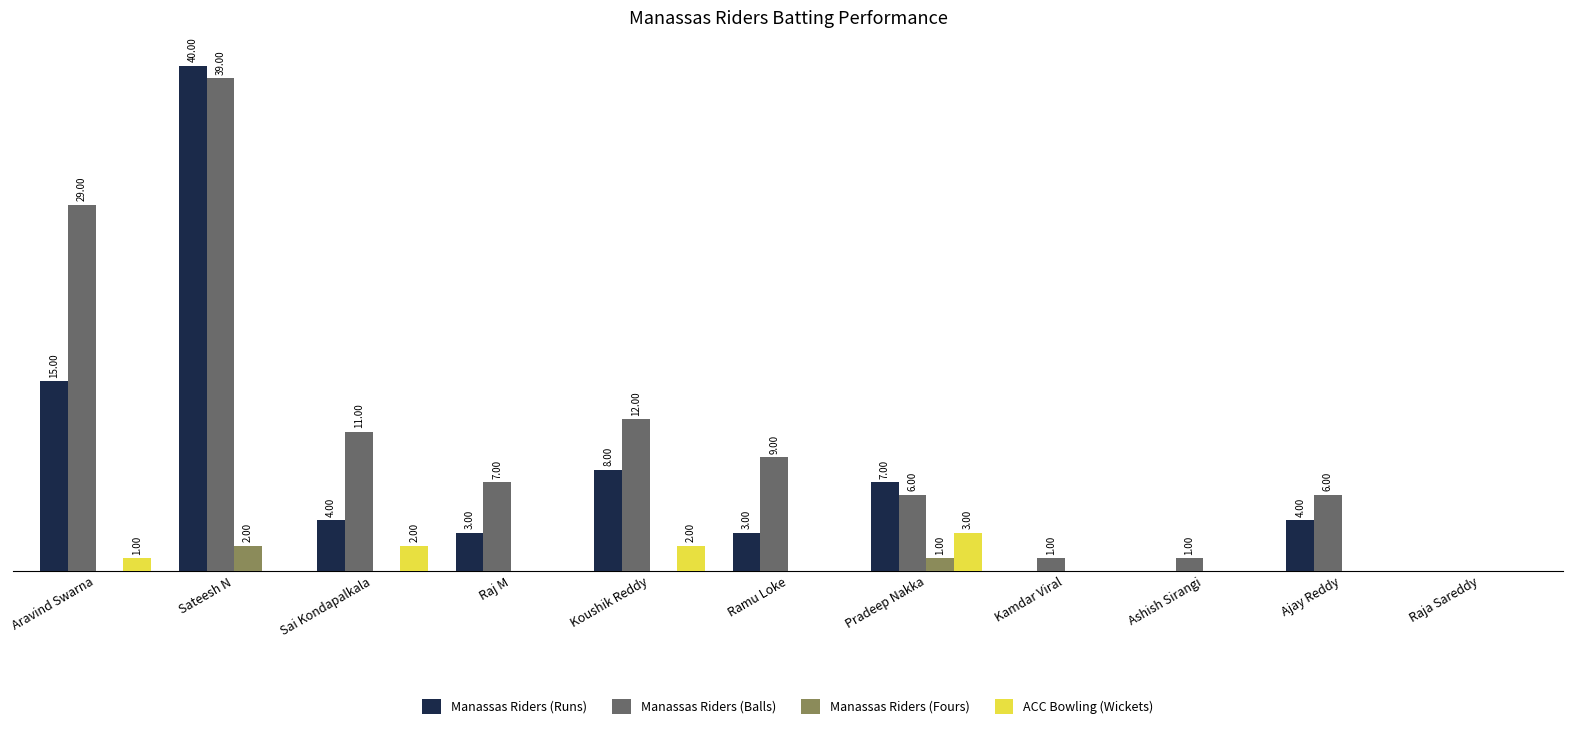

Which series has the largest total across all categories?

Manassas Riders (Balls)